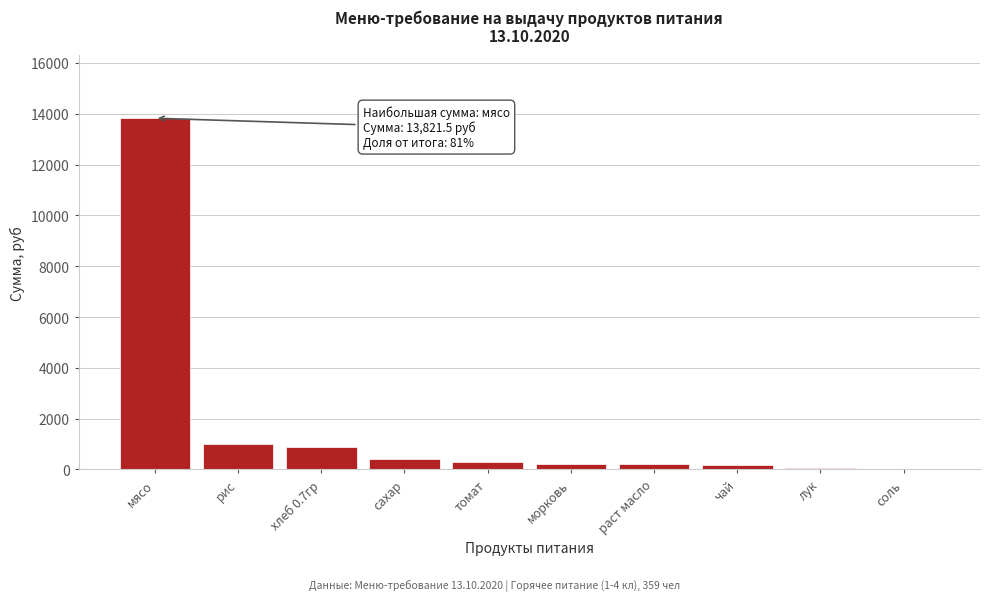

What is the maximum value shown in the chart?

13821.5